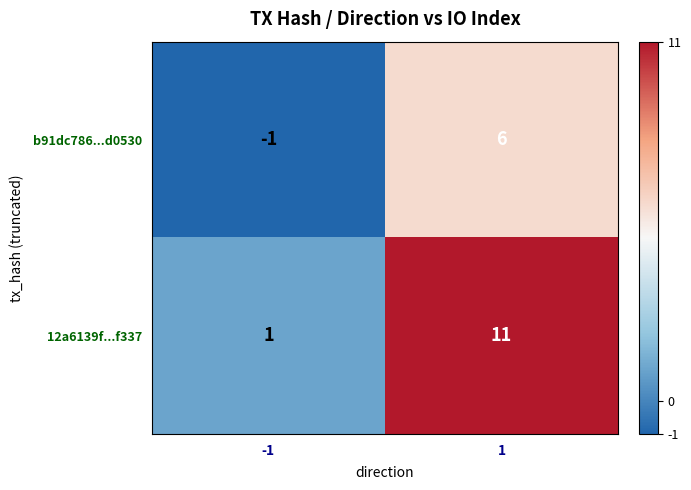

Reading right to left, what are all the values shown in this chart?

b91dc786...d0530: 1=6	-1=-1
12a6139f...f337: 1=11	-1=1